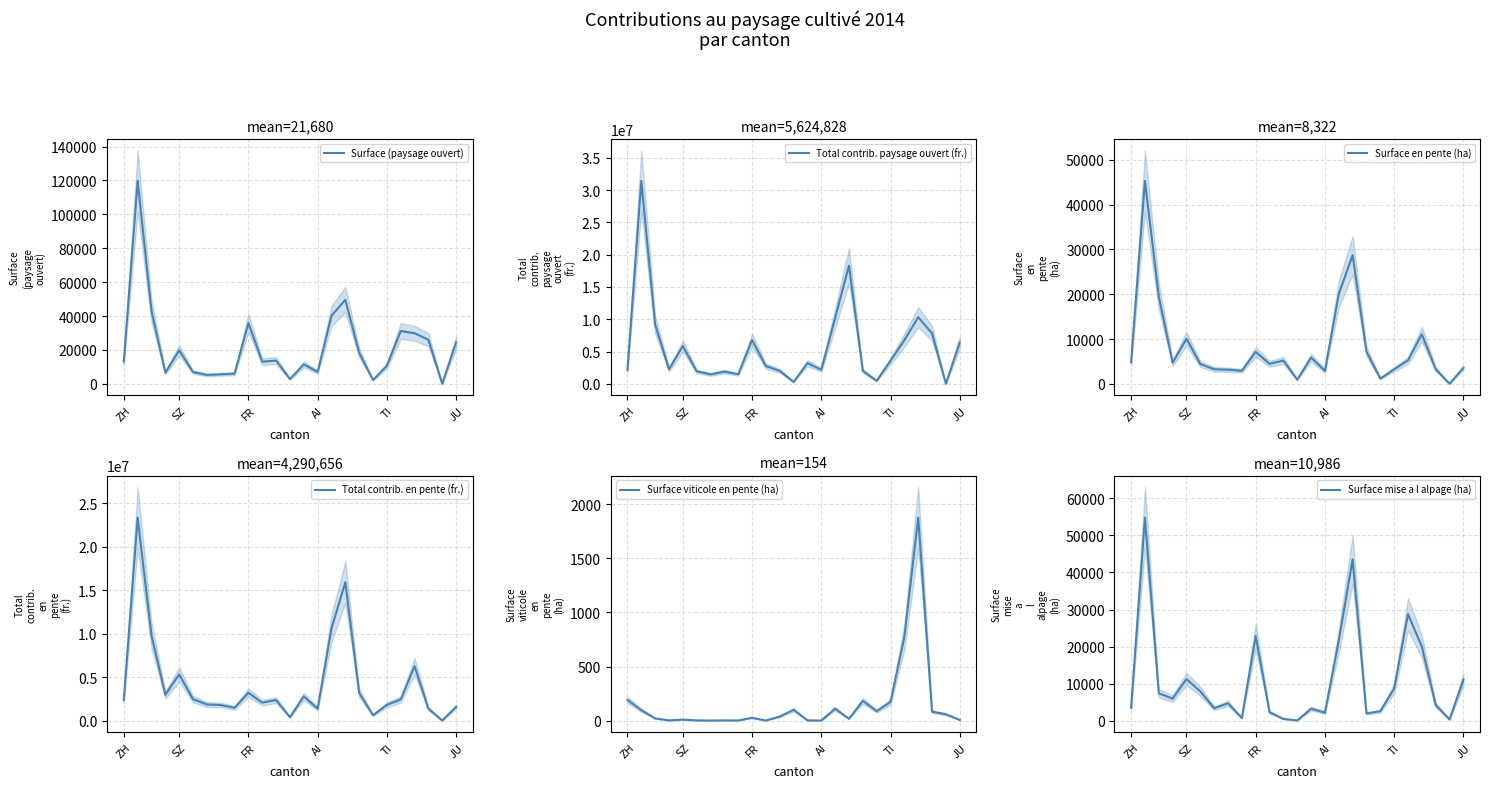

Count the number of categories in the chart.

25